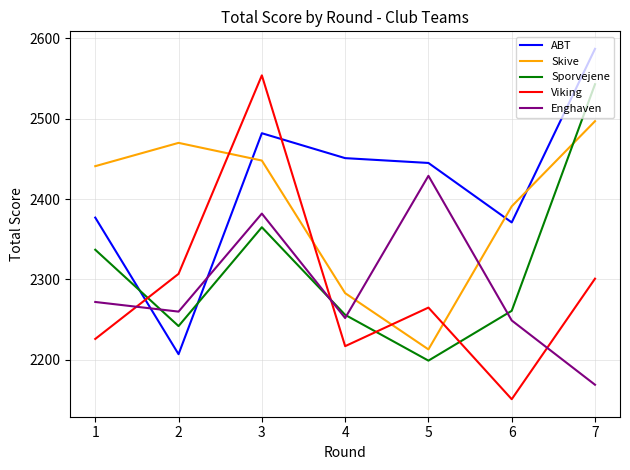

Does the chart display data point markers on the line(s)?

No